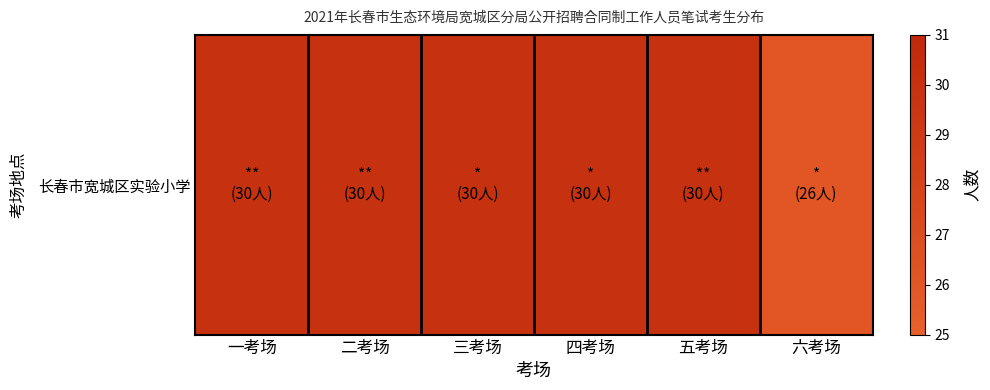

What is the difference between the values at 四考场 and 六考场?

4